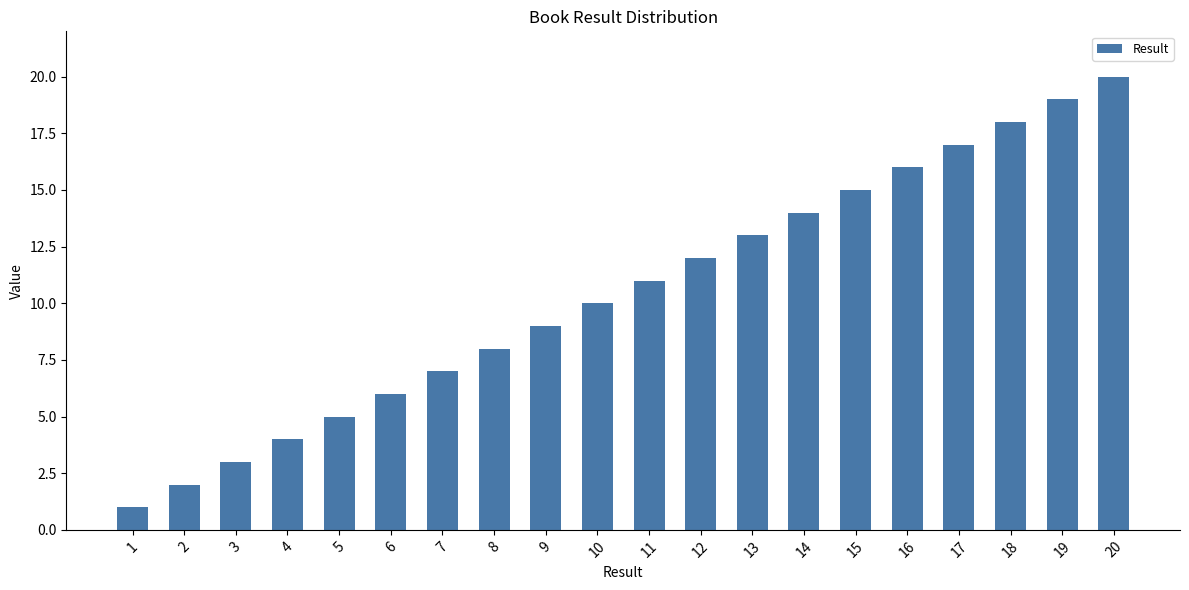

True or false: the data shows 4 at 2.

False